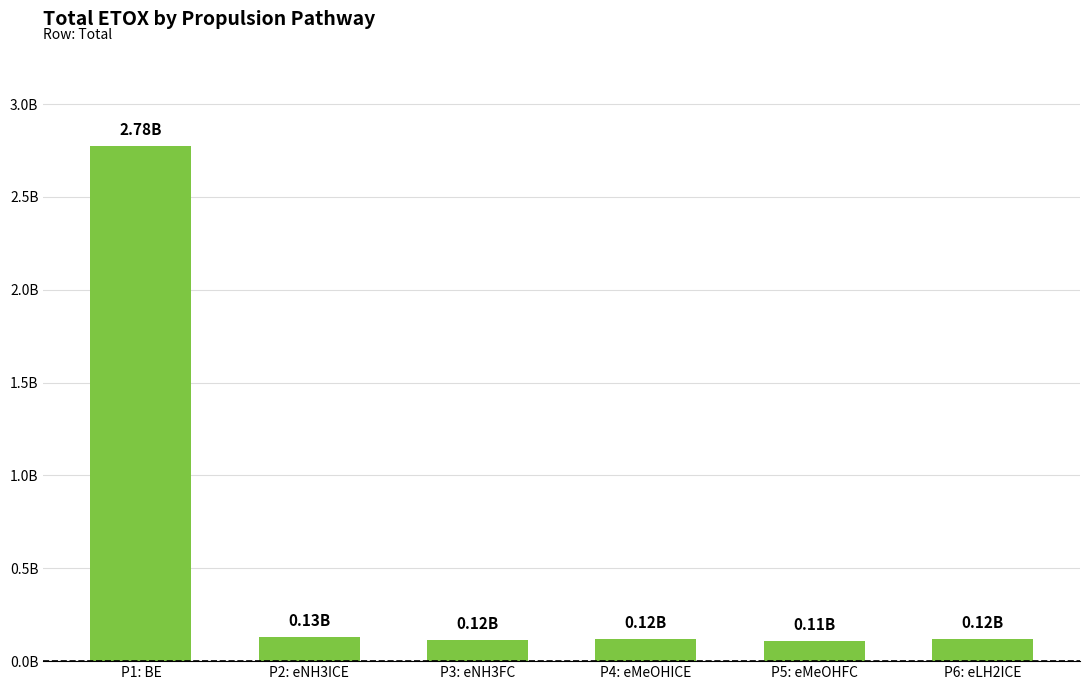

Reading left to right, what are all the values shown in this chart?

2776757132.4	130534465.9	116422217.0	121663579.0	110691557.0	119427981.4